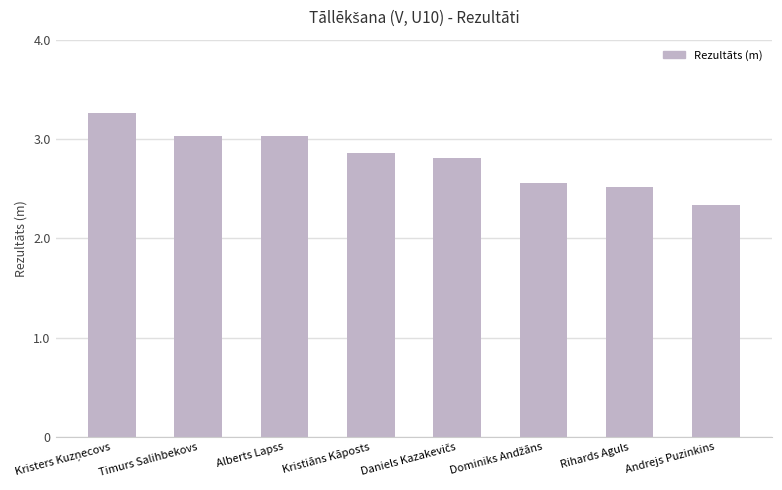

Read the value at Alberts Lapss.

3.0